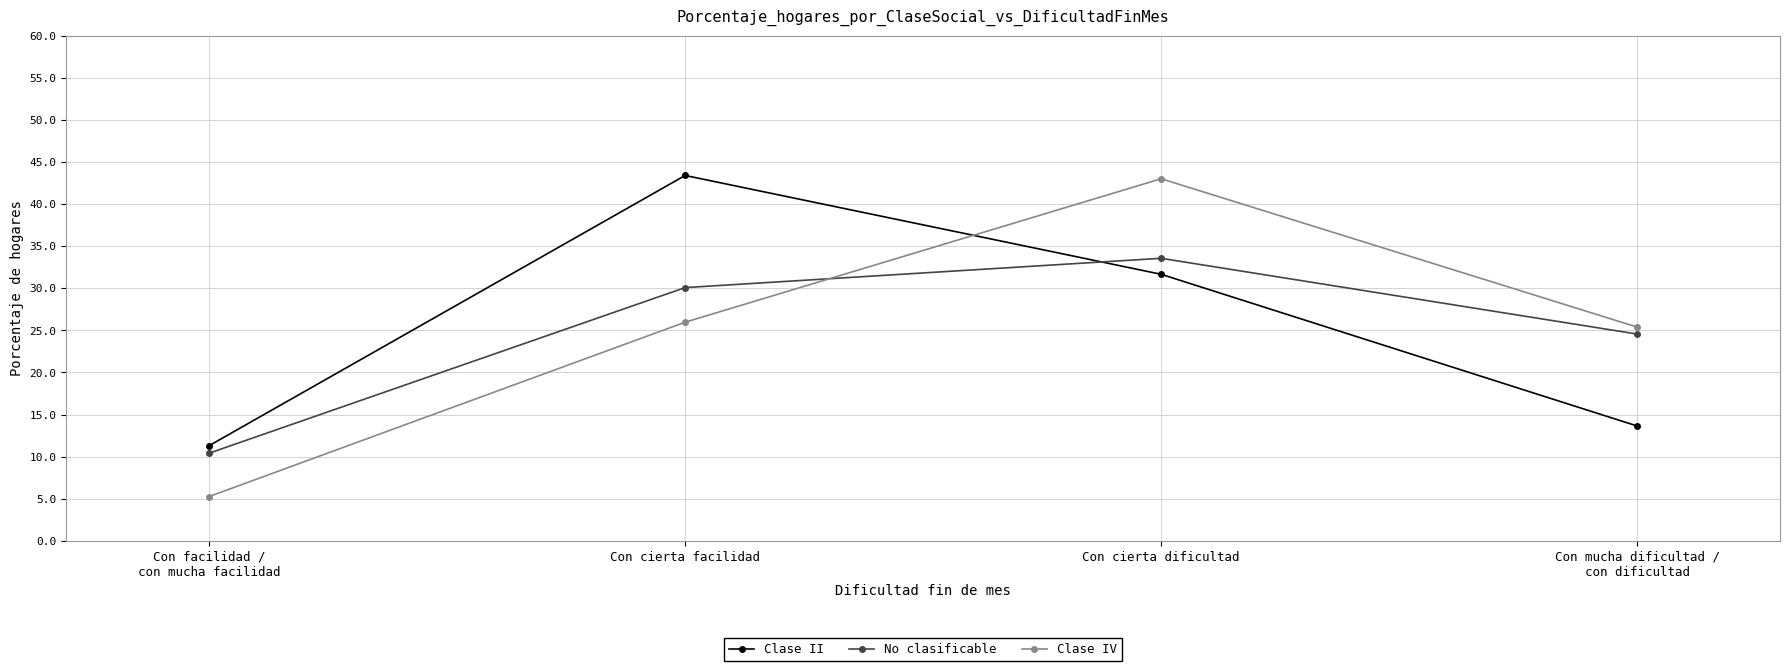

What is the difference between the maximum and minimum values in the Clase II series?

32.1